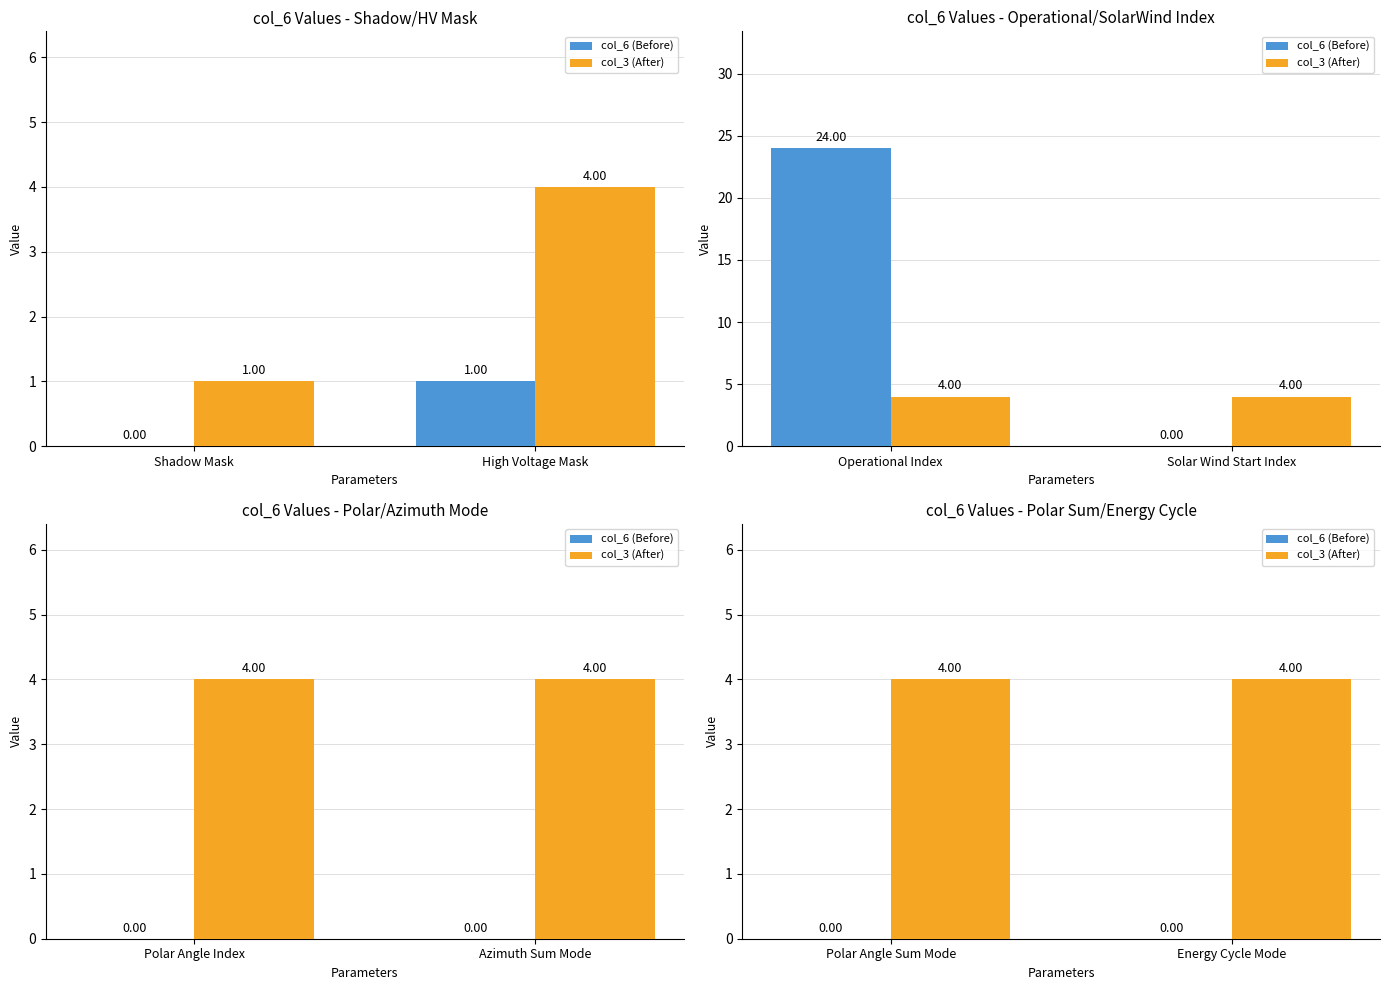

Is the value of col_6 (Before) at Energy Cycle Mode greater than the value of col_3 (After) at Polar Angle Sum Mode?

No